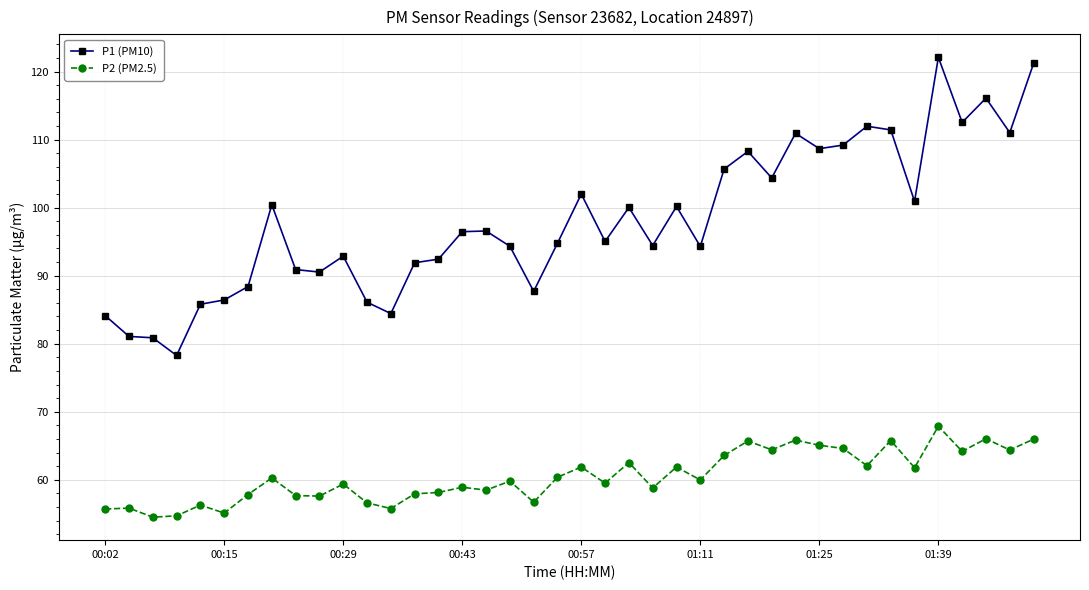

What is the minimum value shown in the chart?

54.5